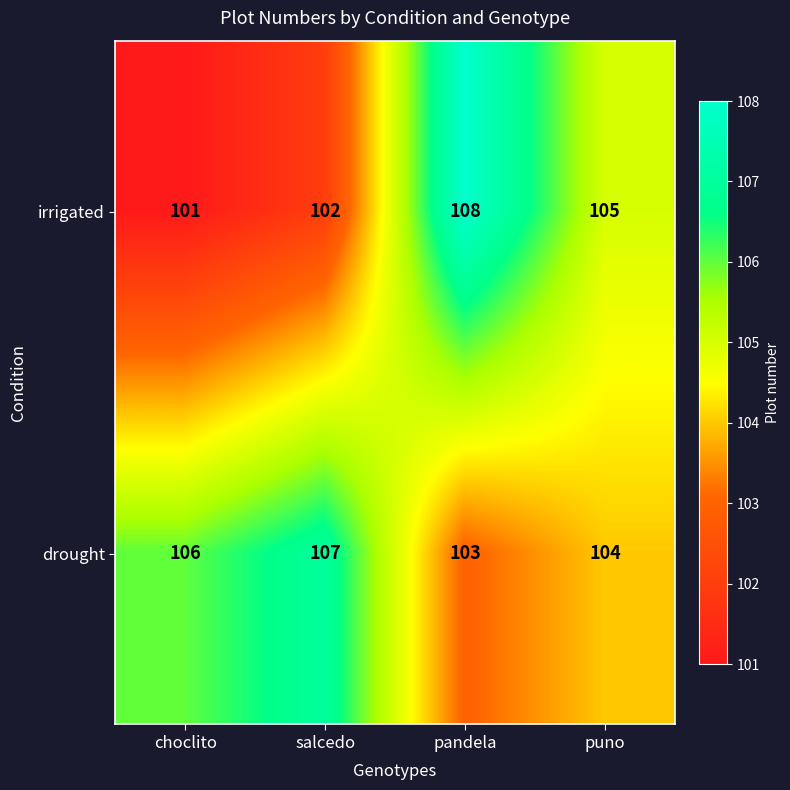

The value of drought at puno is 38. True or false?

False